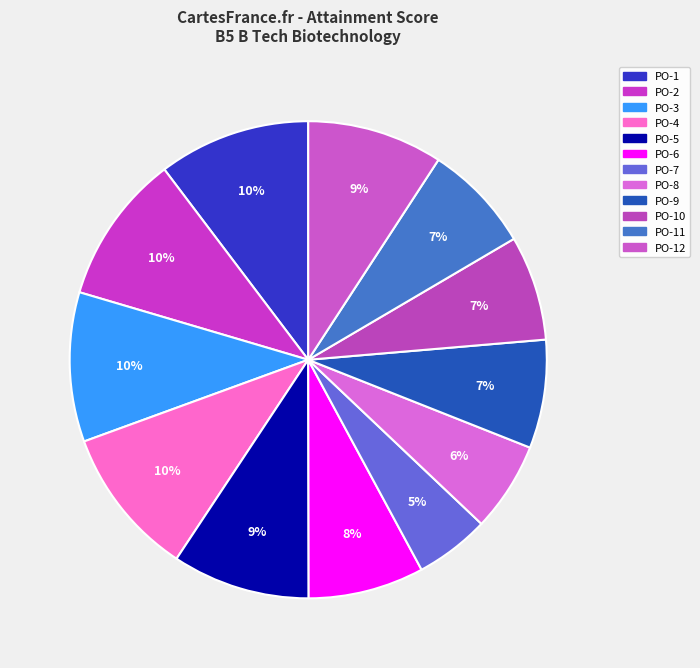

Which slice is the largest?

PO-1